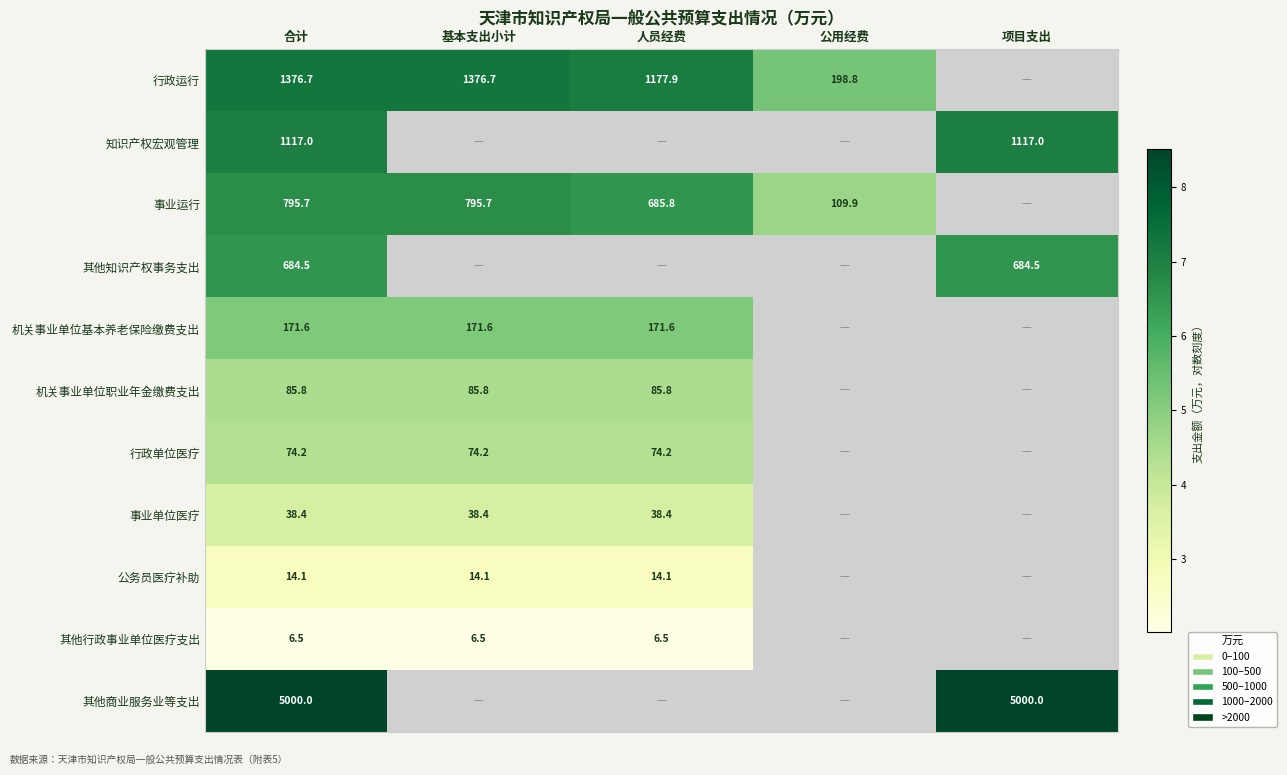

Which has a higher value, 基本支出小计 or 合计?

基本支出小计